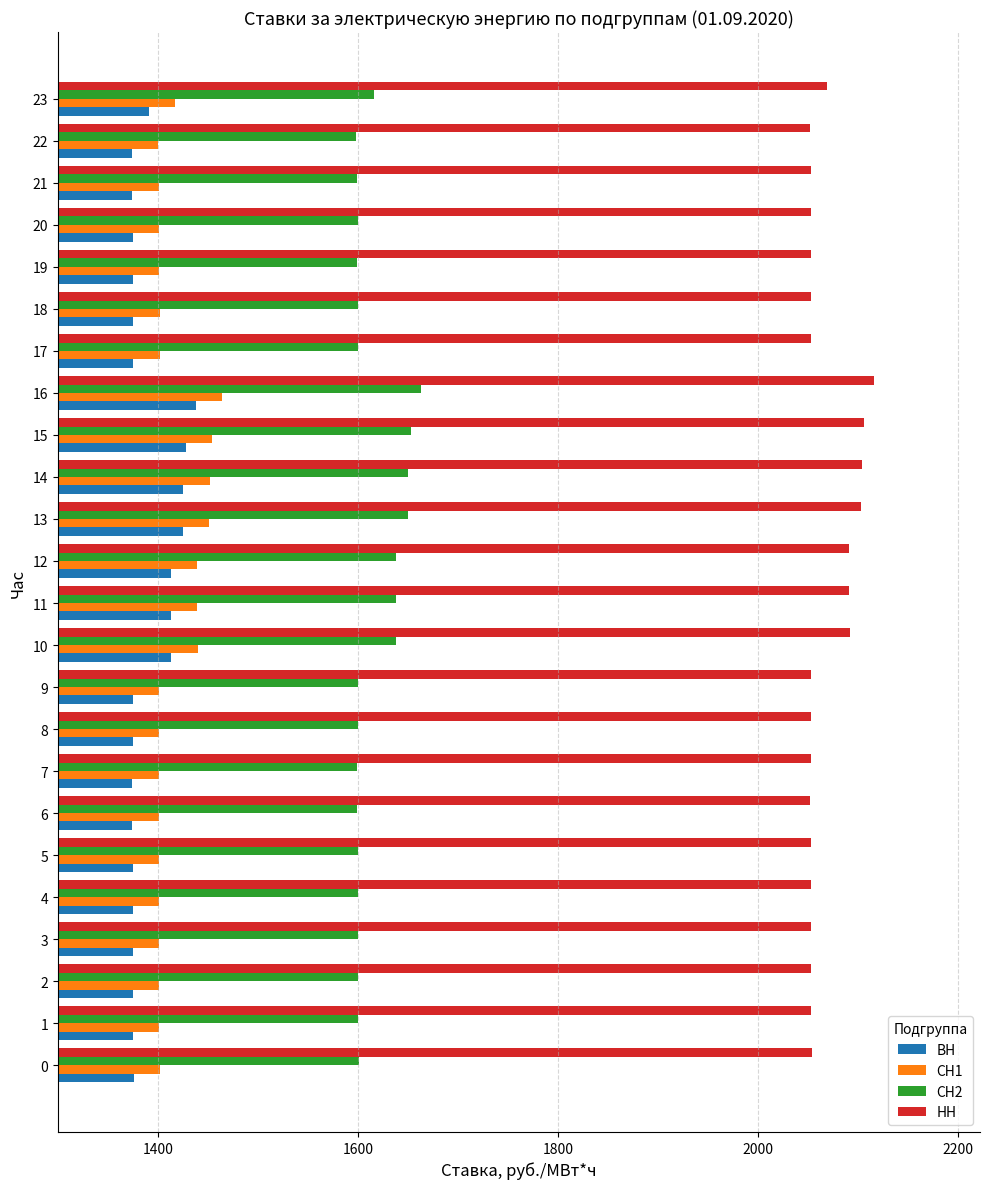

What is the difference between the maximum and second lowest values in the СН2 series?

63.7